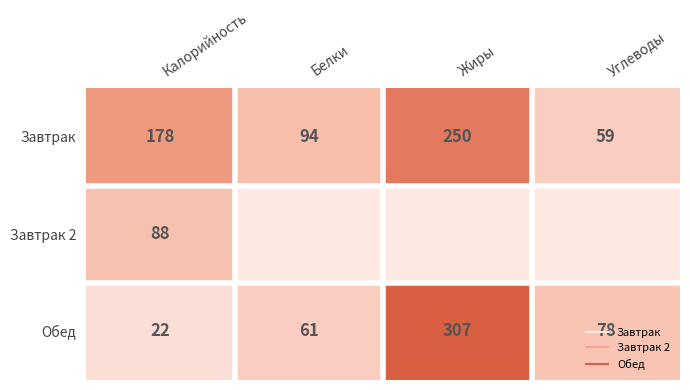

How many values in the Завтрак series are below 178?

2